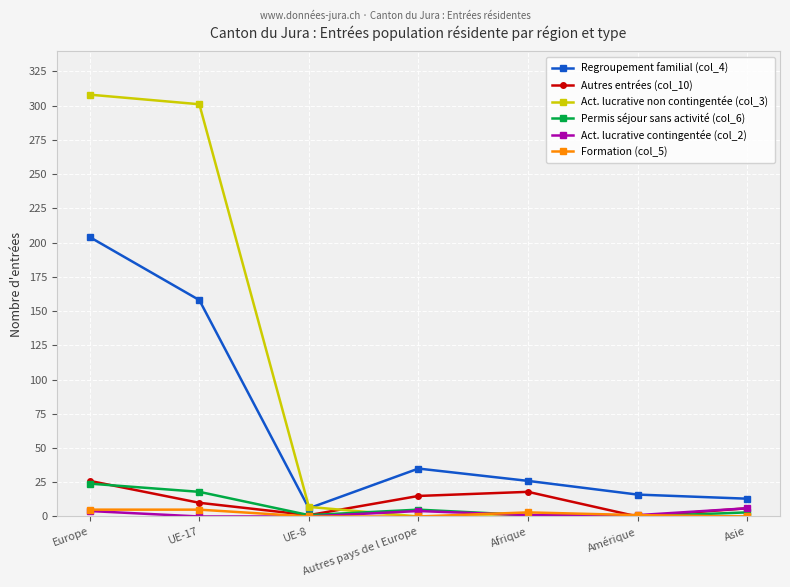

What is the greatest value displayed?

308